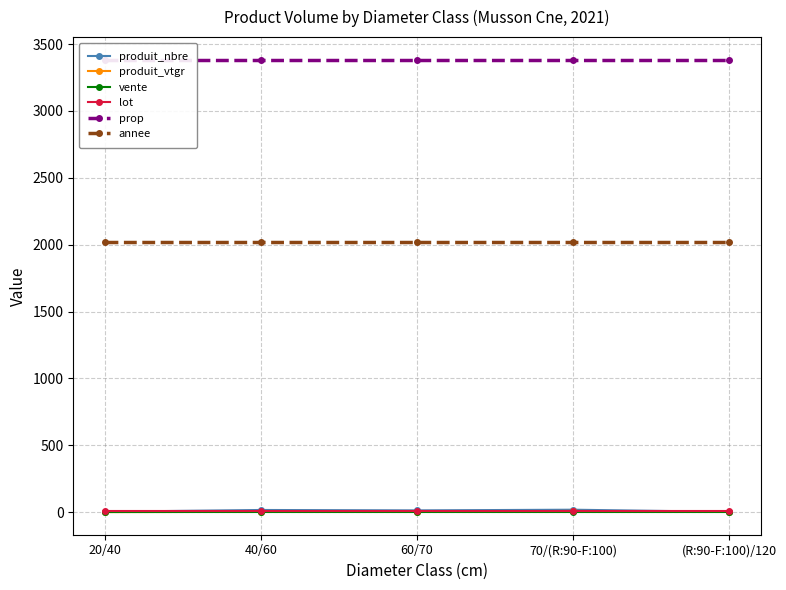

What is the approximate value of lot at 20/40?

5.0